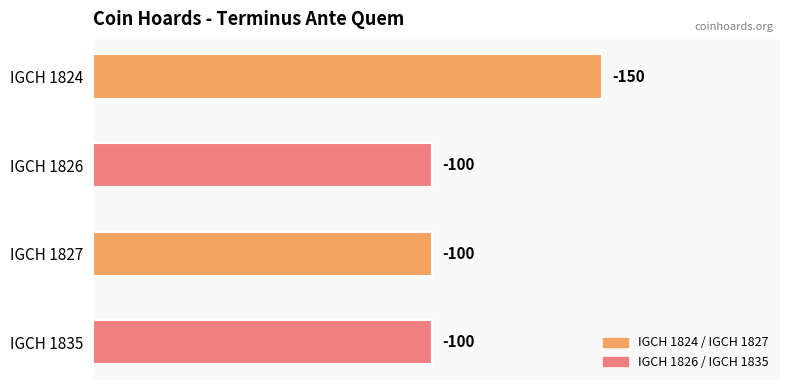

How many bars are there in total?

4